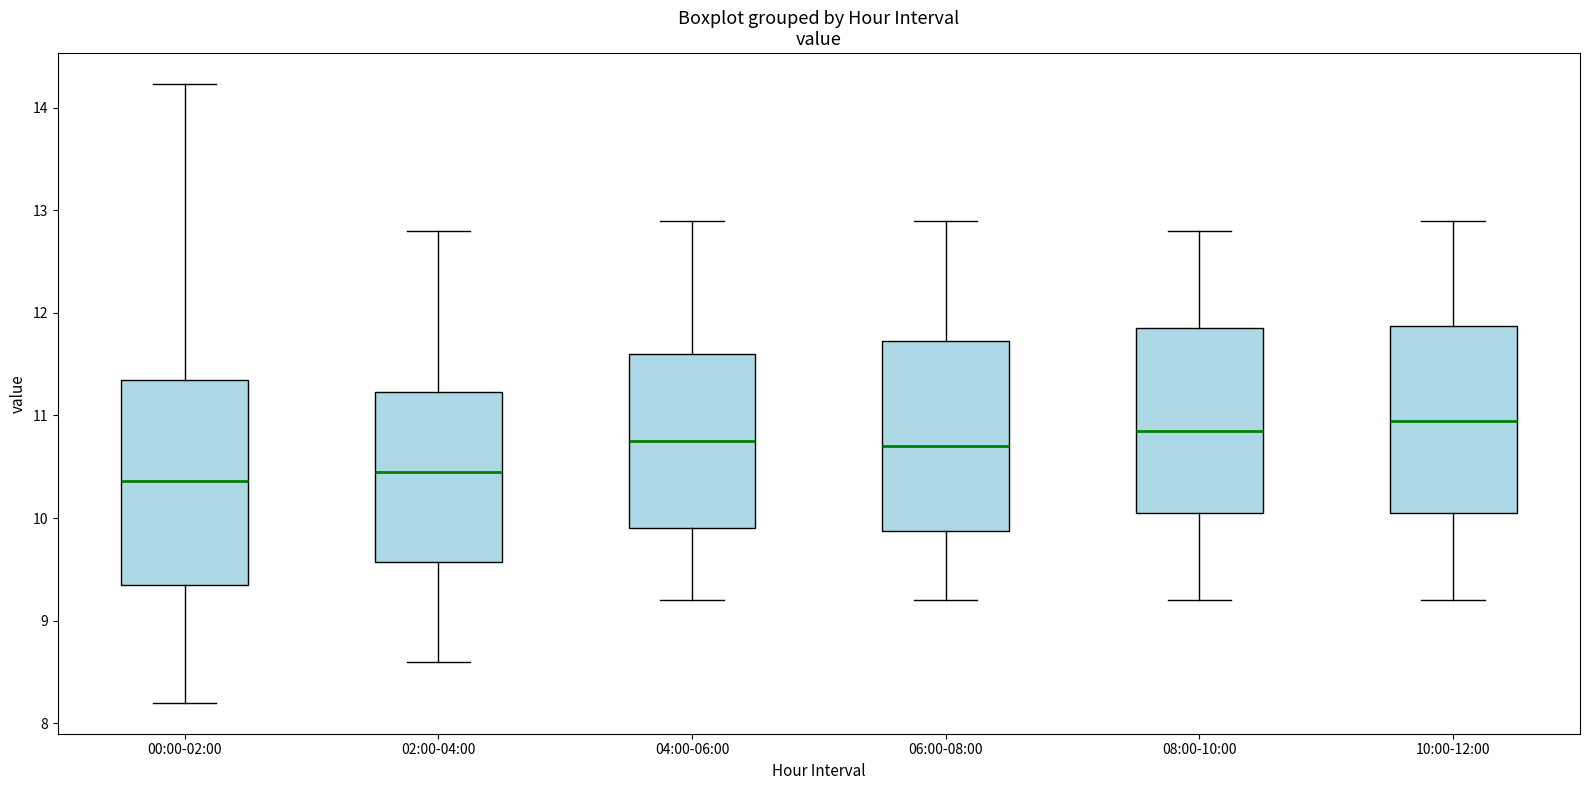

Where does the median line of the box for 10:00-12:00 sit on the y-axis? The values are not printed on the chart, so give them approximately, as read against the axis.

11.0